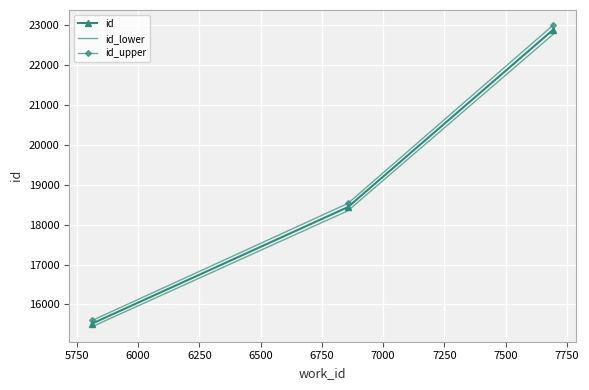

Which series has the largest range (max minus min)?

id_upper